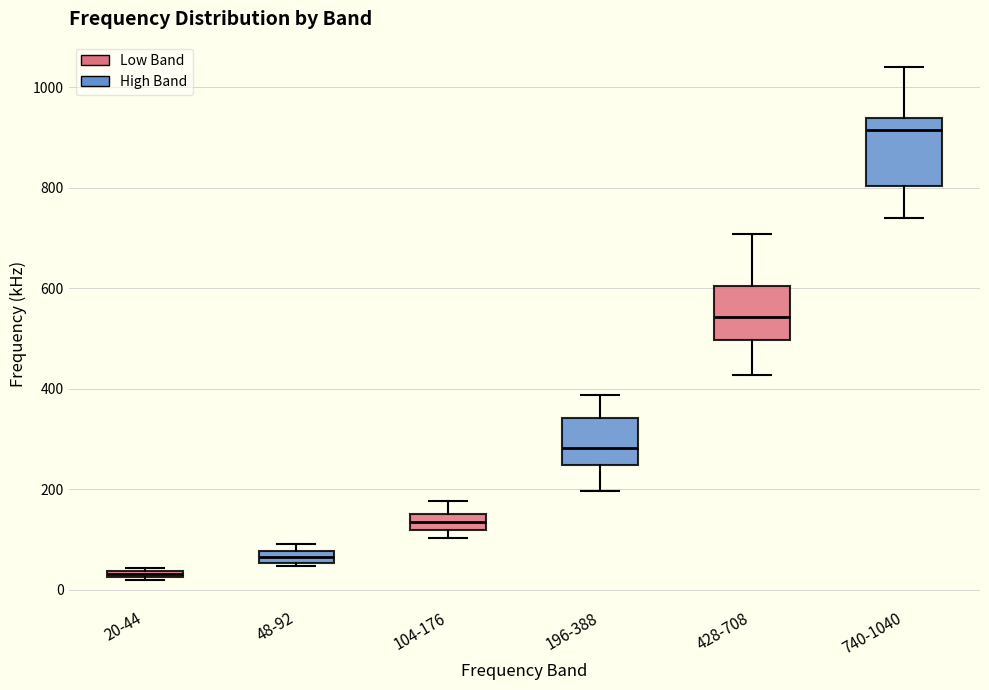

Where is the upper edge of the box for 104-176 on the y-axis? The values are not printed on the chart, so give them approximately, as read against the axis.

160